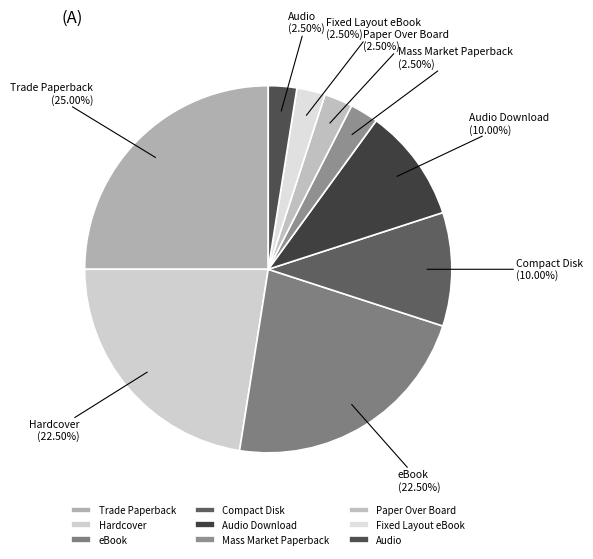

Combined, do Fixed Layout eBook and Mass Market Paperback account for over 50%?

No